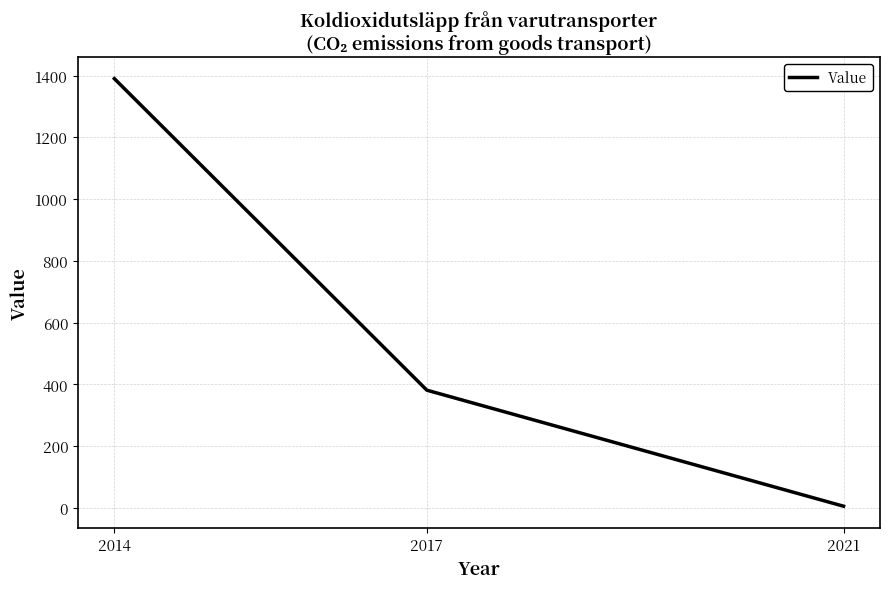

What is the average value?

592.1